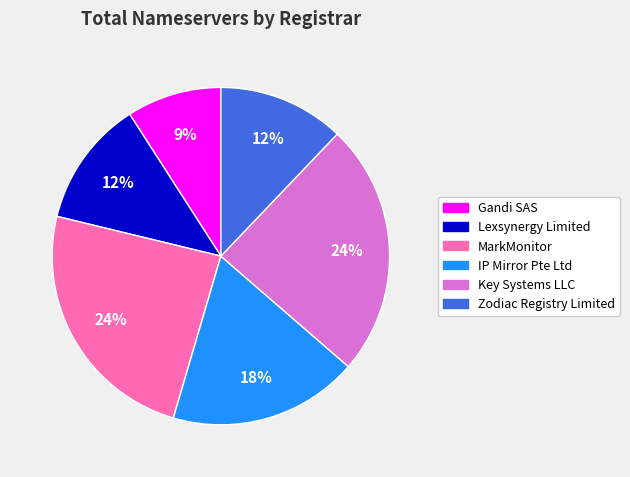

To the nearest percent, what percentage of the pie is Gandi SAS?

9%